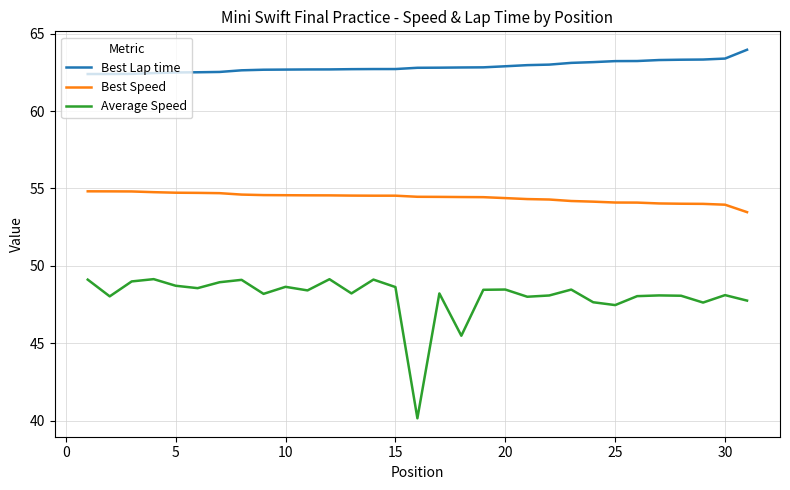

What is the difference between the maximum and minimum values in the Best Speed series?

1.3